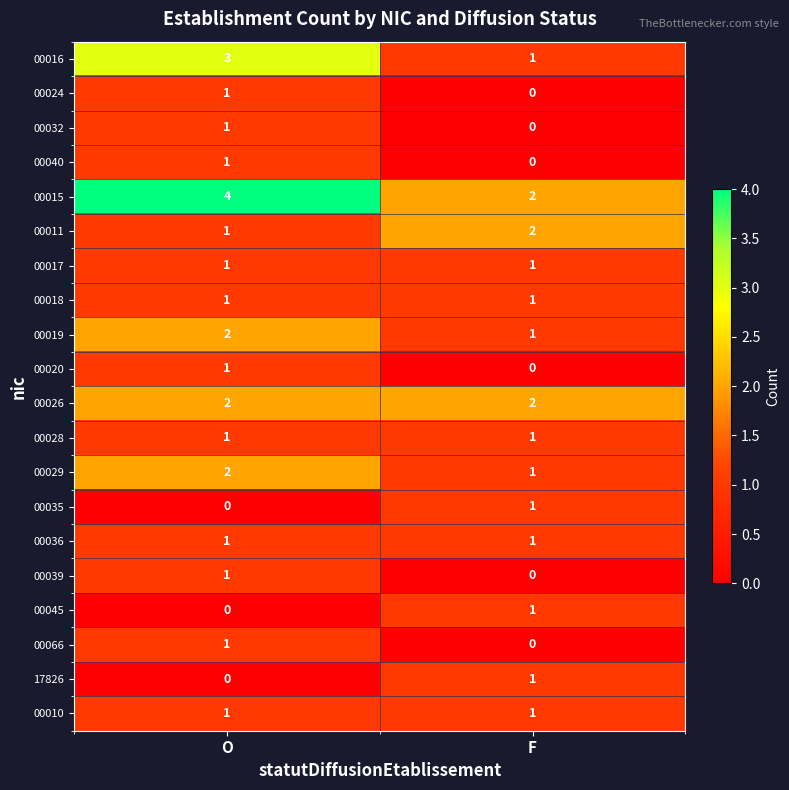

List the labels in order of 00035 value, smallest first.

O, F